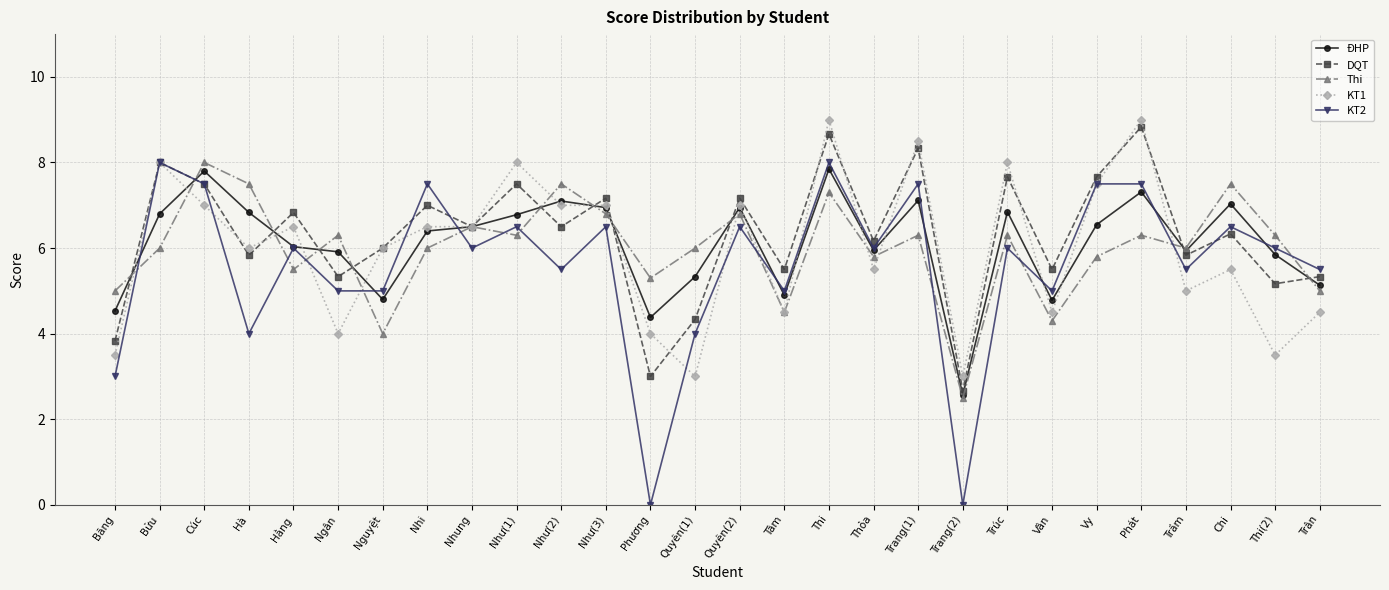

What is the label of the 9th point from the left?

Nhung